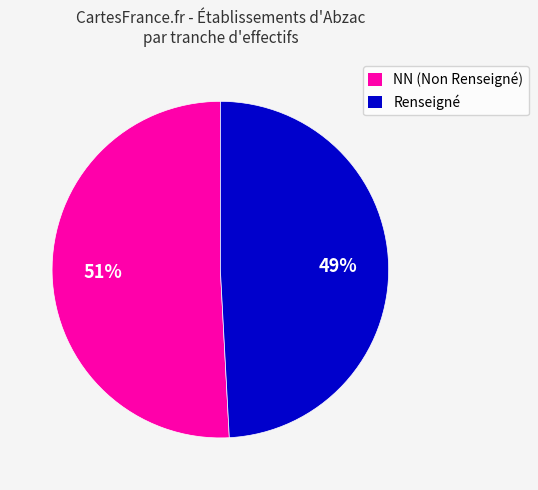

Is there any slice that represents more than half of the pie?

Yes